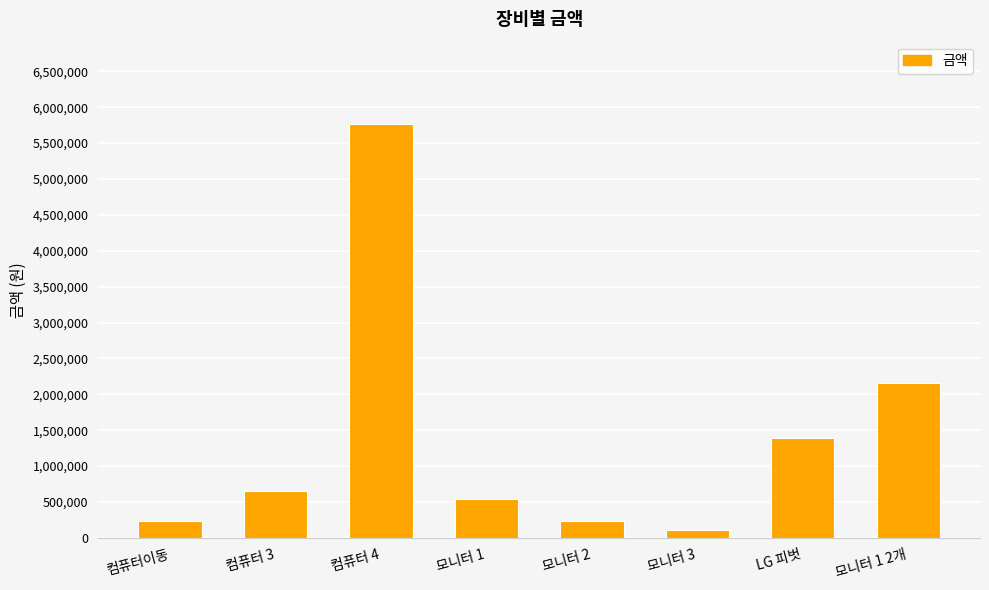

What is the label of the 2nd bar from the right?

LG 피벗